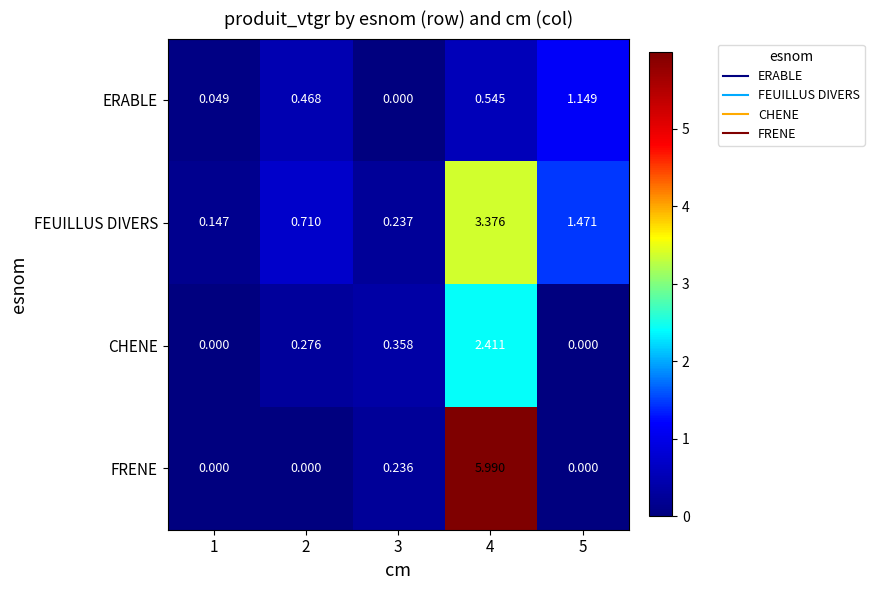

Which series has the largest range (max minus min)?

FRENE